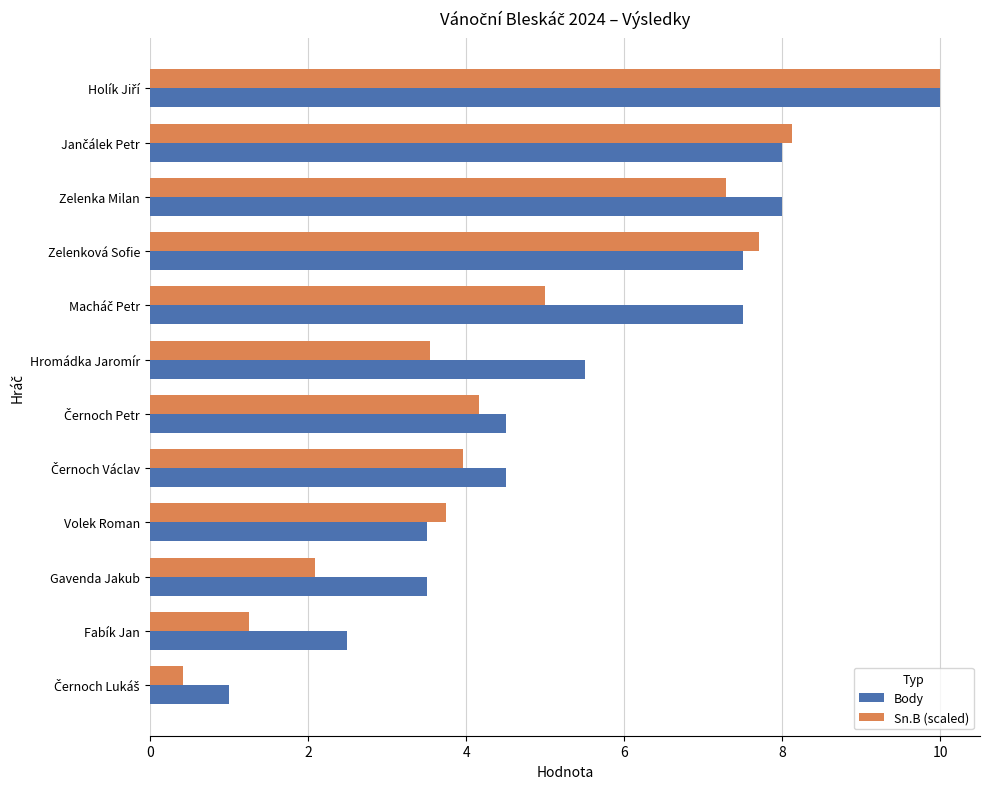

Which series has the largest total across all categories?

Body